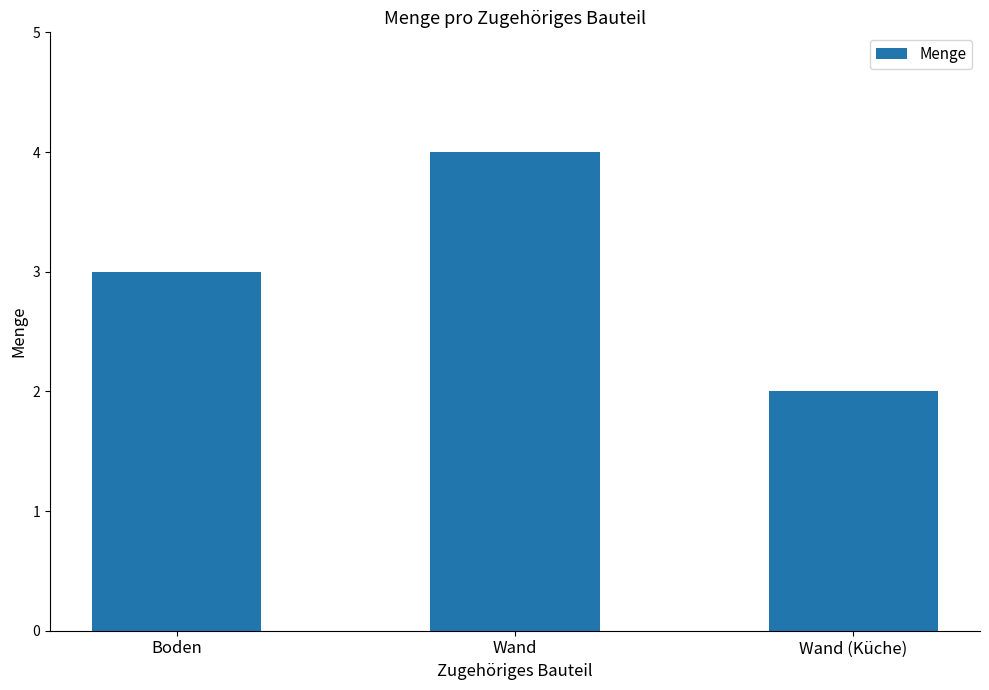

How many series are shown in this chart?

1